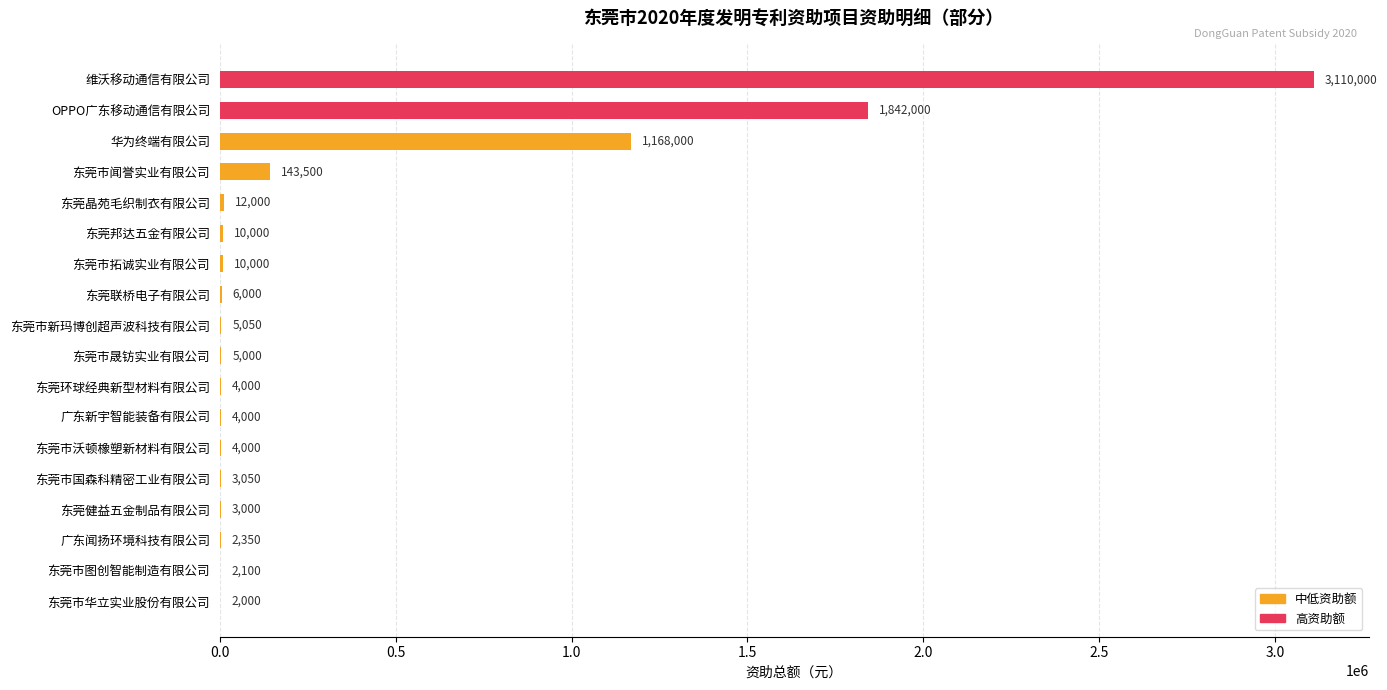

Approximately how many times larger is the value at 维沃移动通信有限公司 compared to 东莞联桥电子有限公司?

518.3